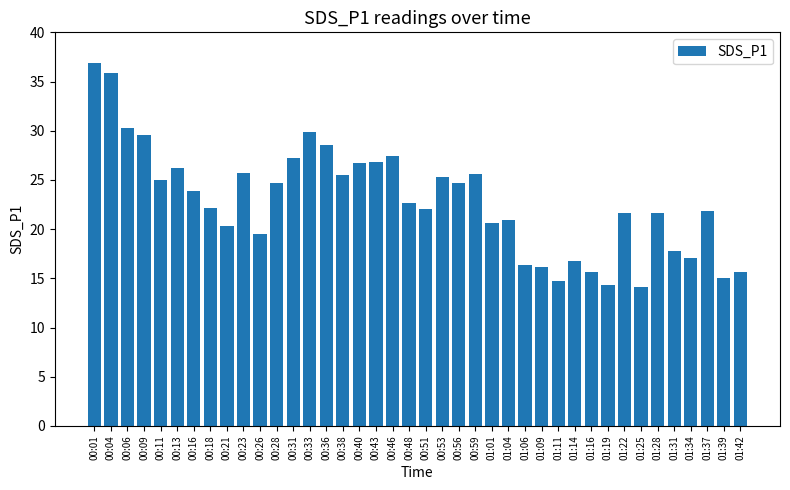

Is it true that the value at 00:06 is 54.0?

False